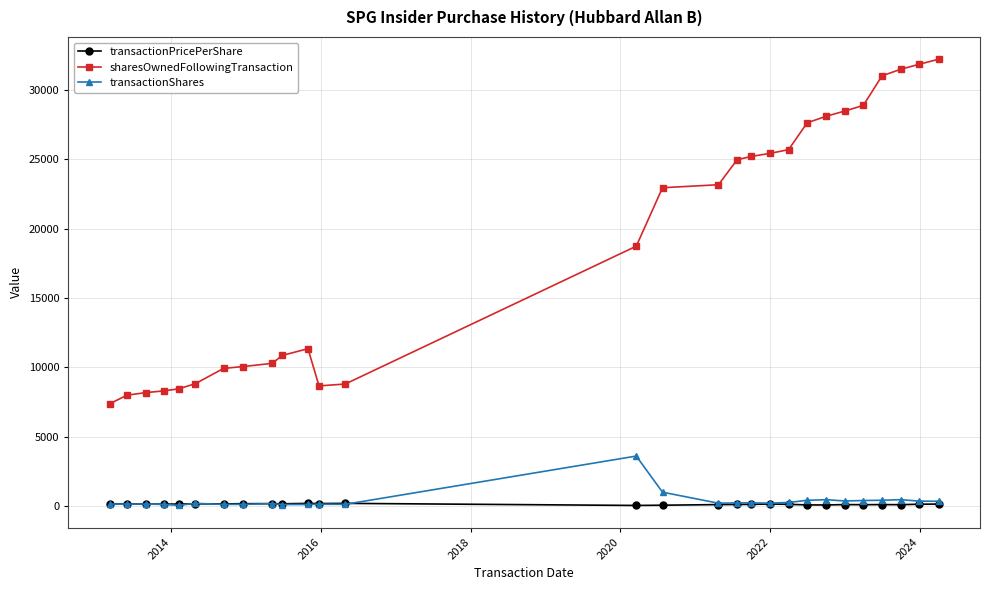

What is the maximum value shown in the chart?

32222.0